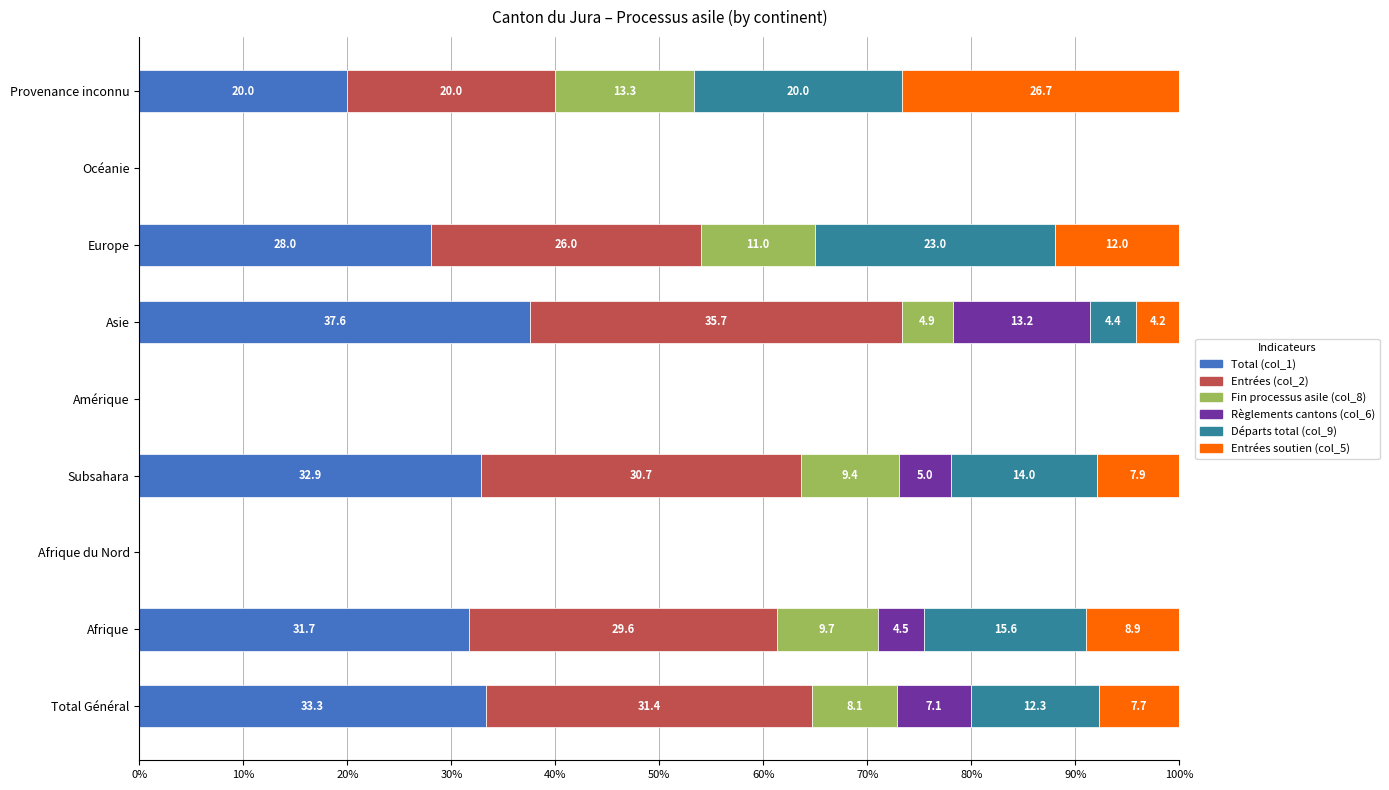

What is the highest value of the Total (col_1) series?

37.6